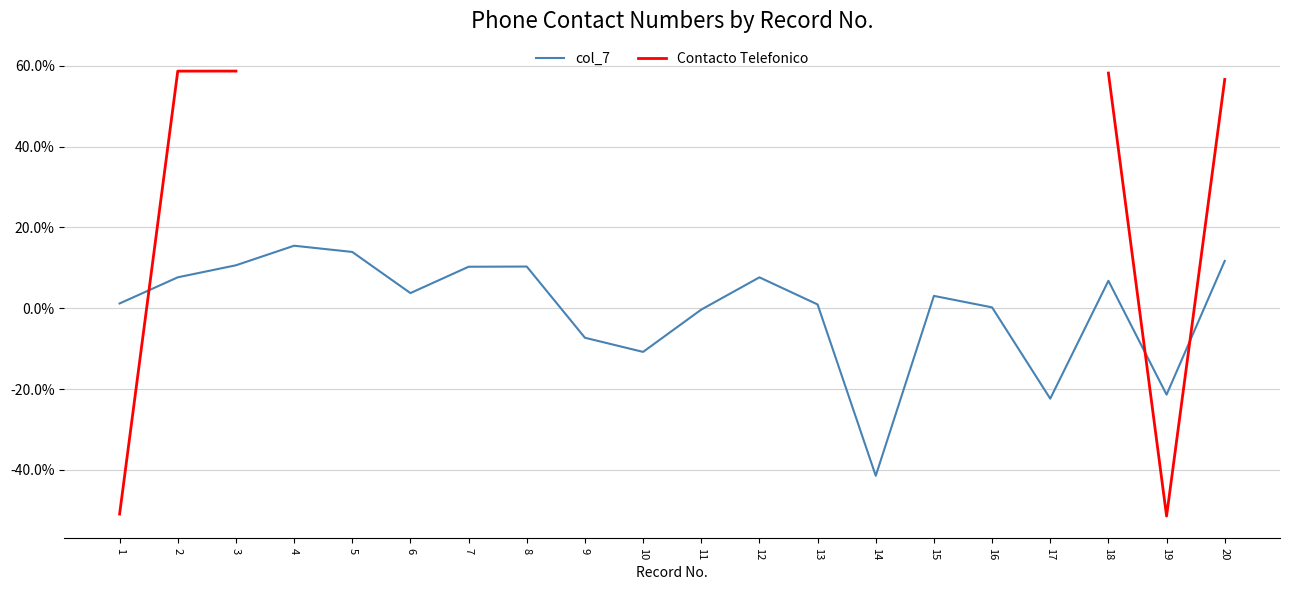

Does the chart display data point markers on the line(s)?

No